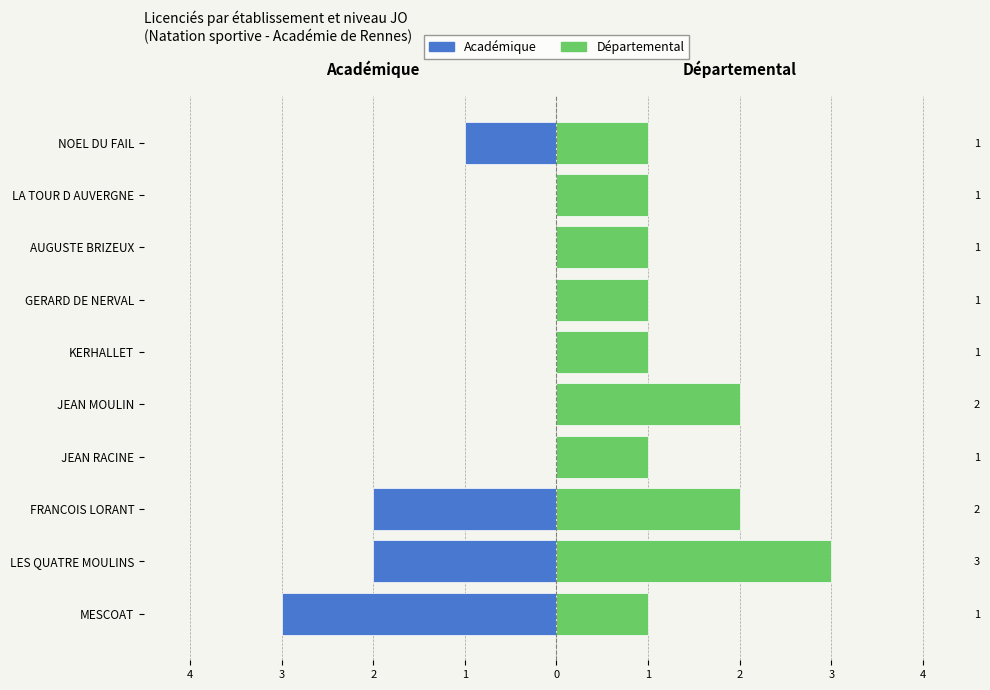

The value of Départemental at GERARD DE NERVAL is 1. True or false?

True